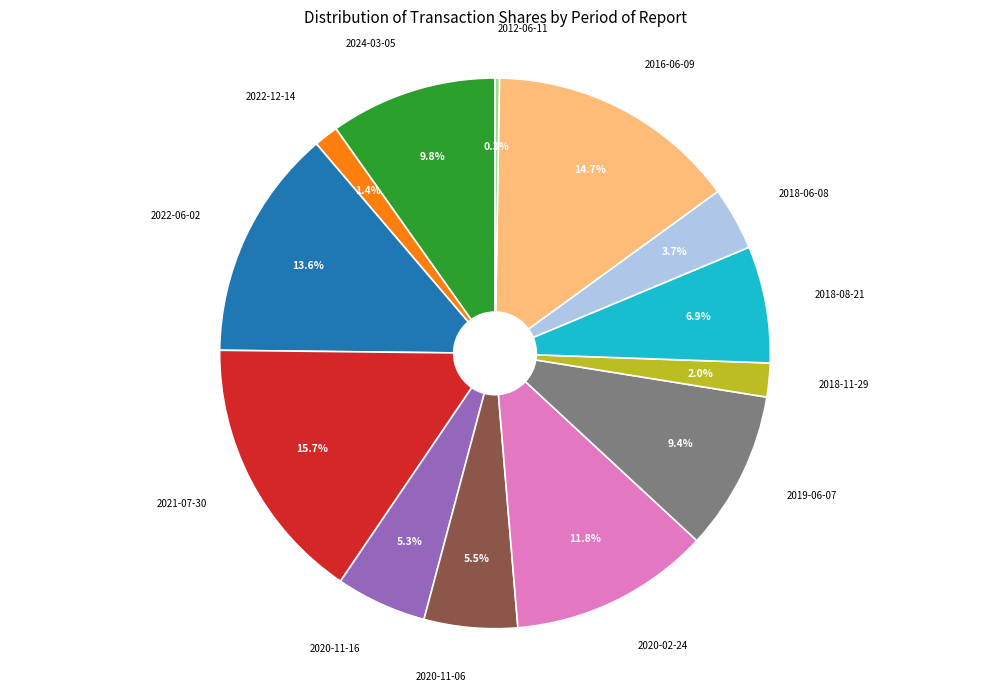

What is the ratio of the value at 2016-06-09 to the value at 2022-06-02?

1.1